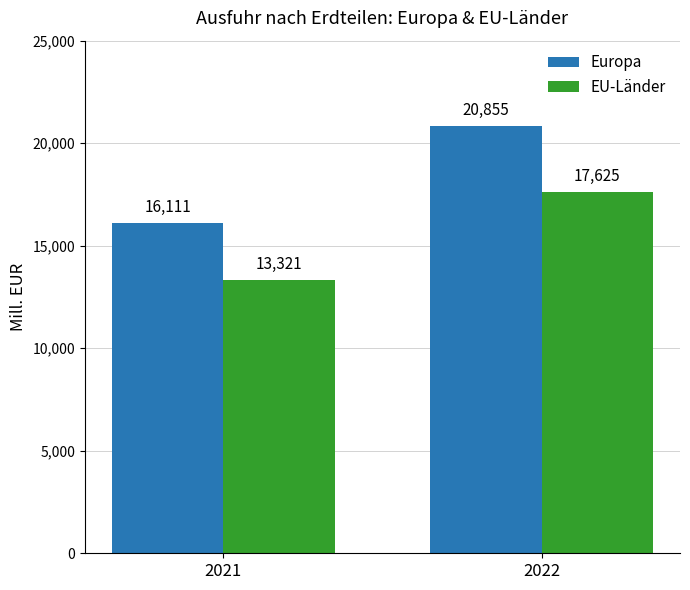

What is the minimum value for EU-Länder?

13321